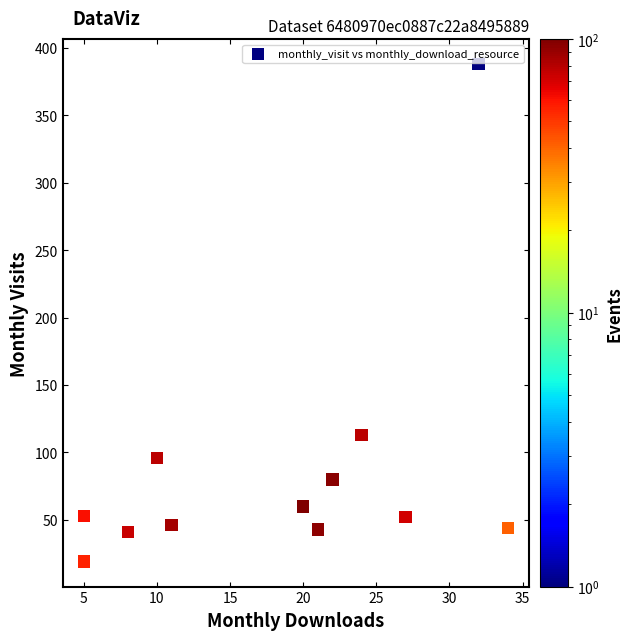

What is the range of Y values (max minus min)?

369